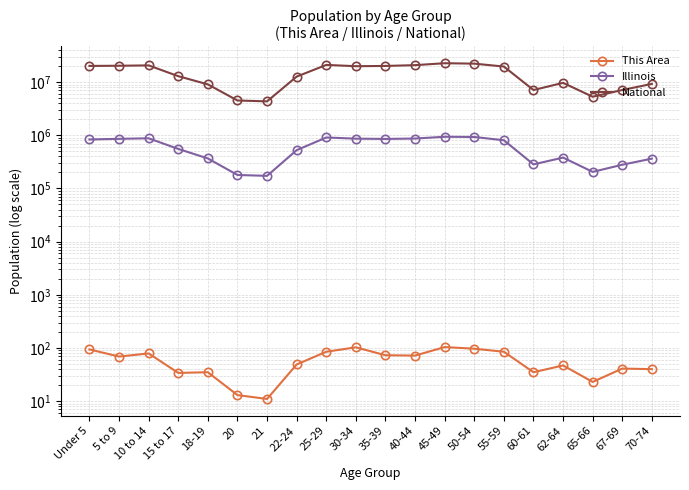

How many values in the National series are below 19664805?

10